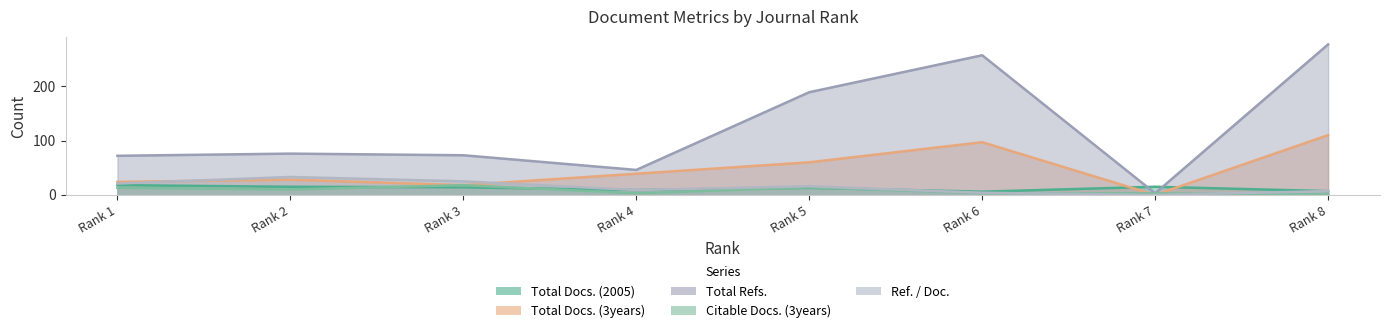

At which label is Total Docs. (2005) closest to 12?

Rank 5